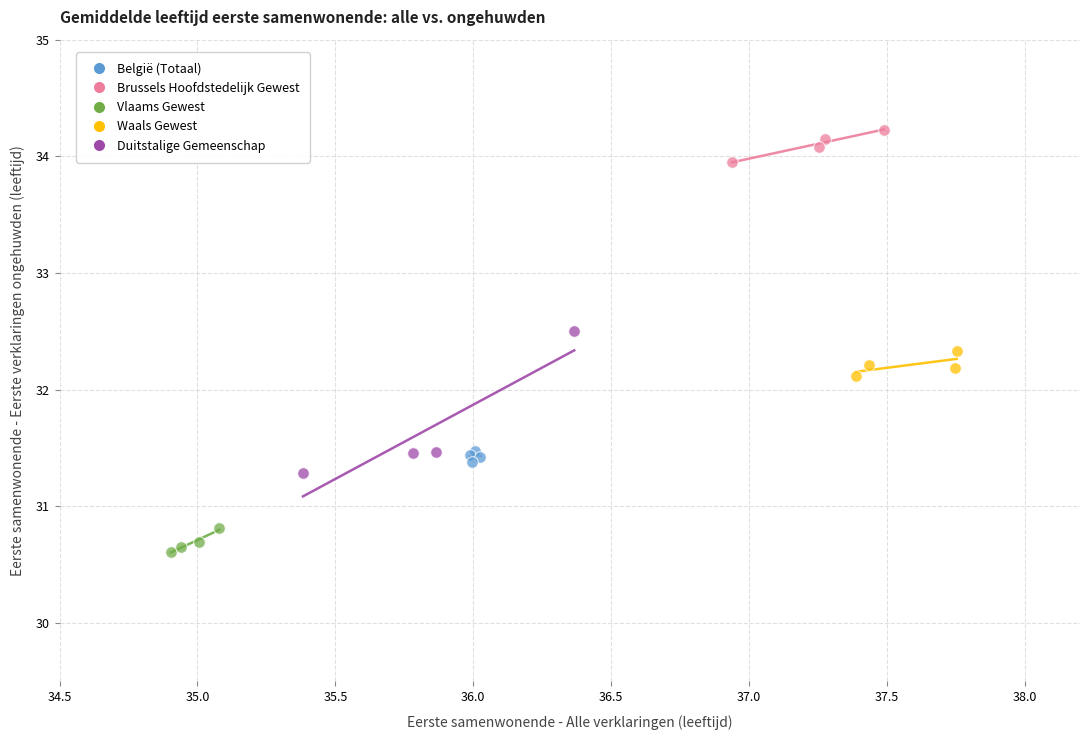

Which series reaches the minimum Y coordinate?

Vlaams Gewest